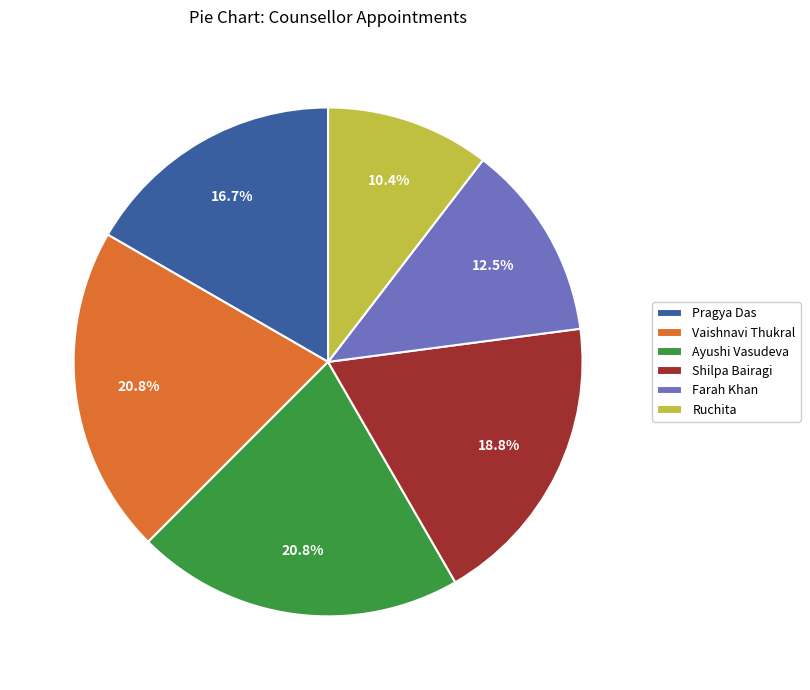

How many segments does this pie chart have?

6